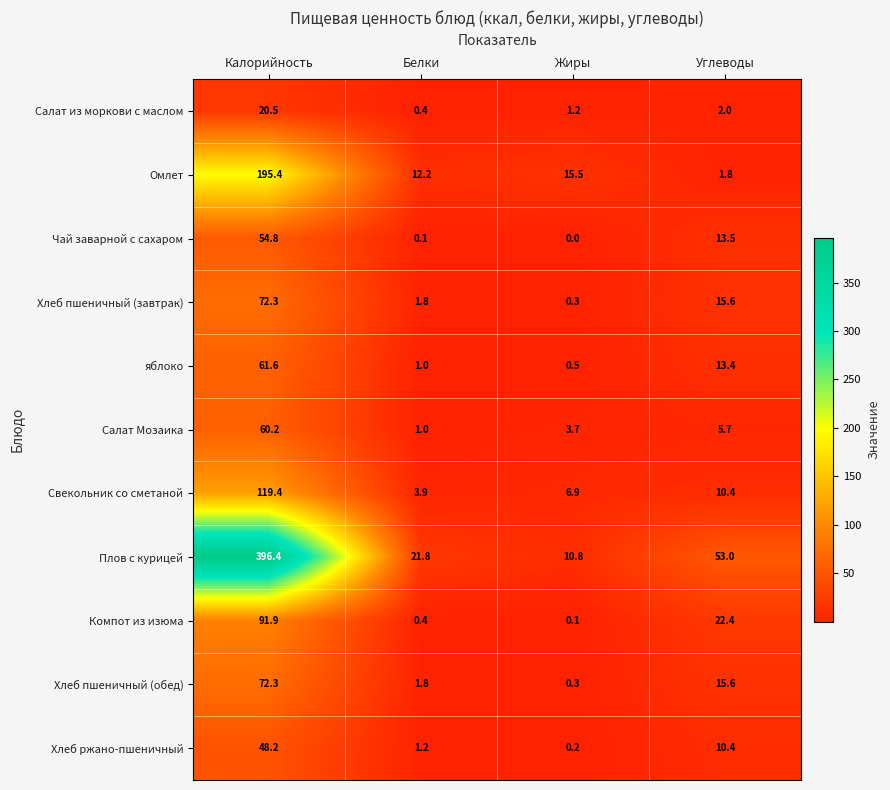

Rank the categories by Салат Мозаика value from highest to lowest.

Калорийность, Углеводы, Жиры, Белки